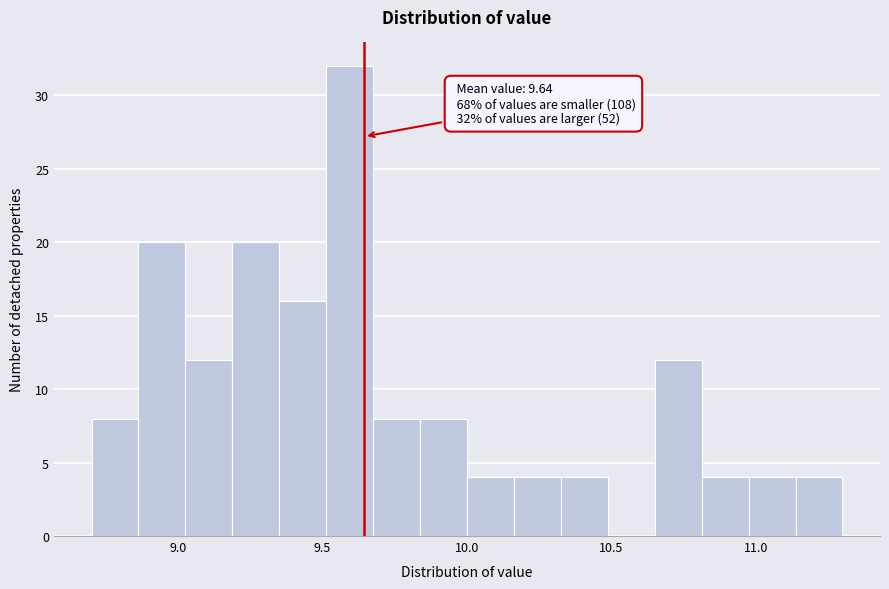

Read against the x-axis, roughly where is the centre of the tallest bar?

9.60